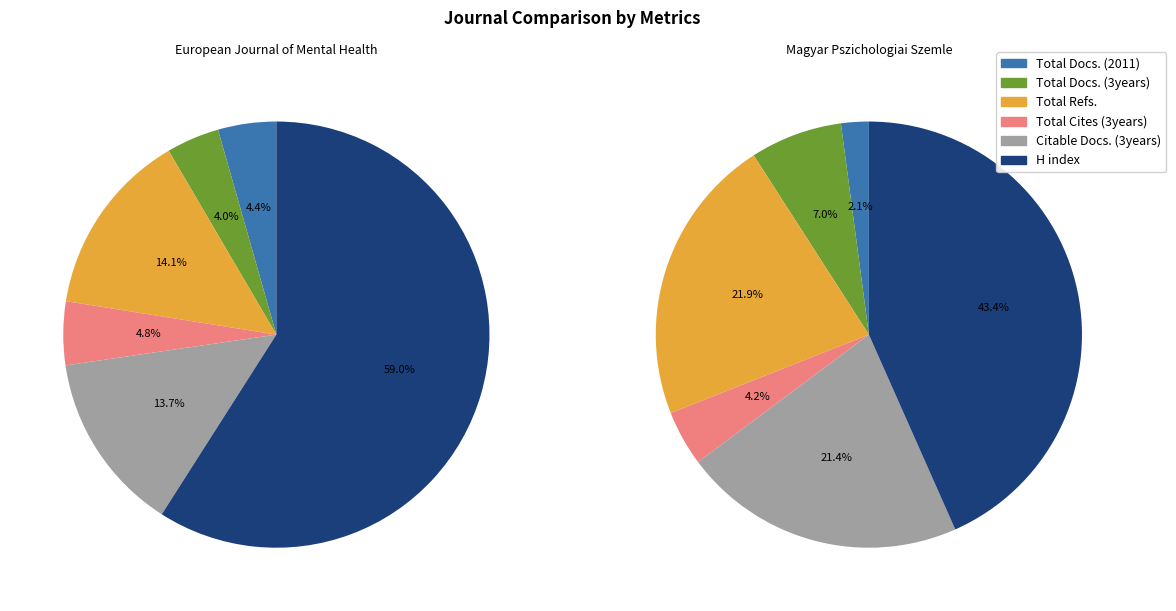

Is the sum of European Journal of Mental Health and Magyar Pszichologiai Szemle greater than half?

Yes